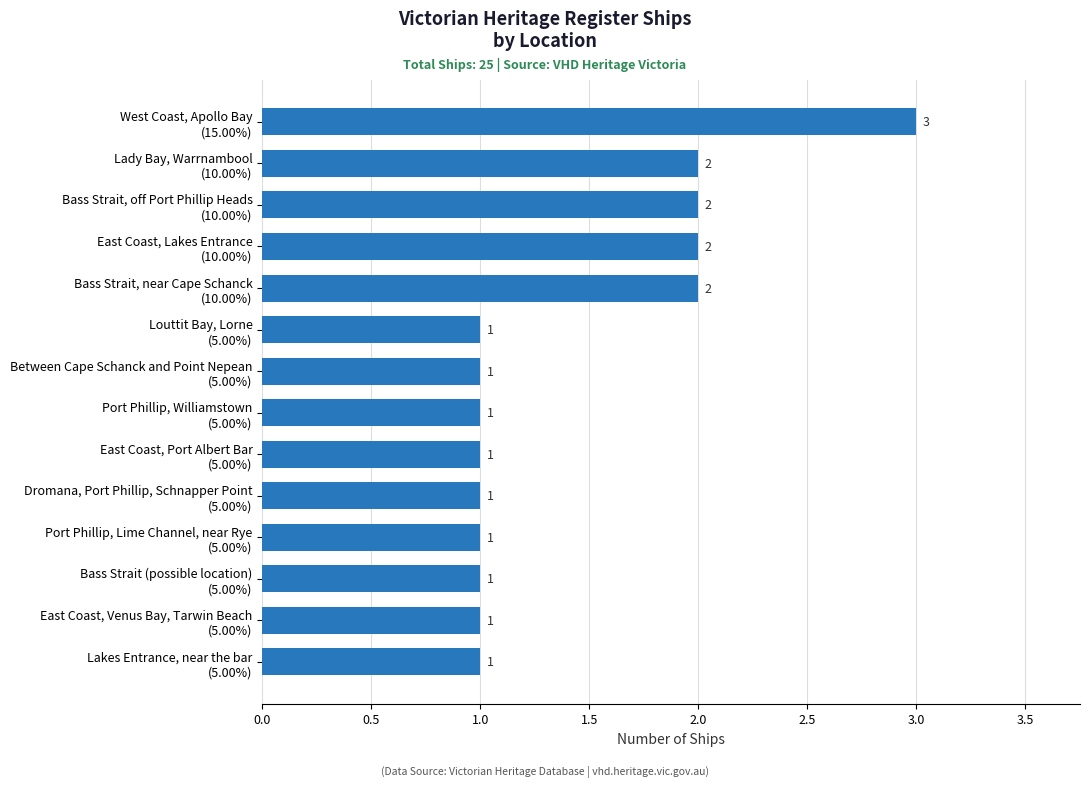

How many bars are there in total?

14